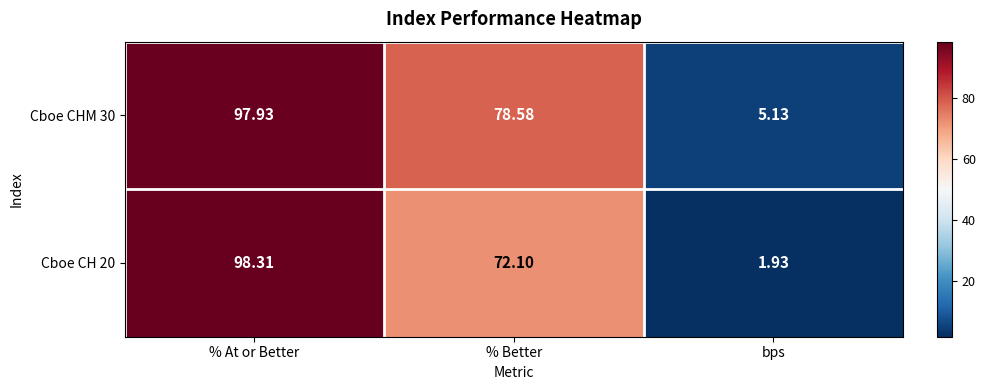

What is the difference between the highest and lowest values at % Better?

6.5